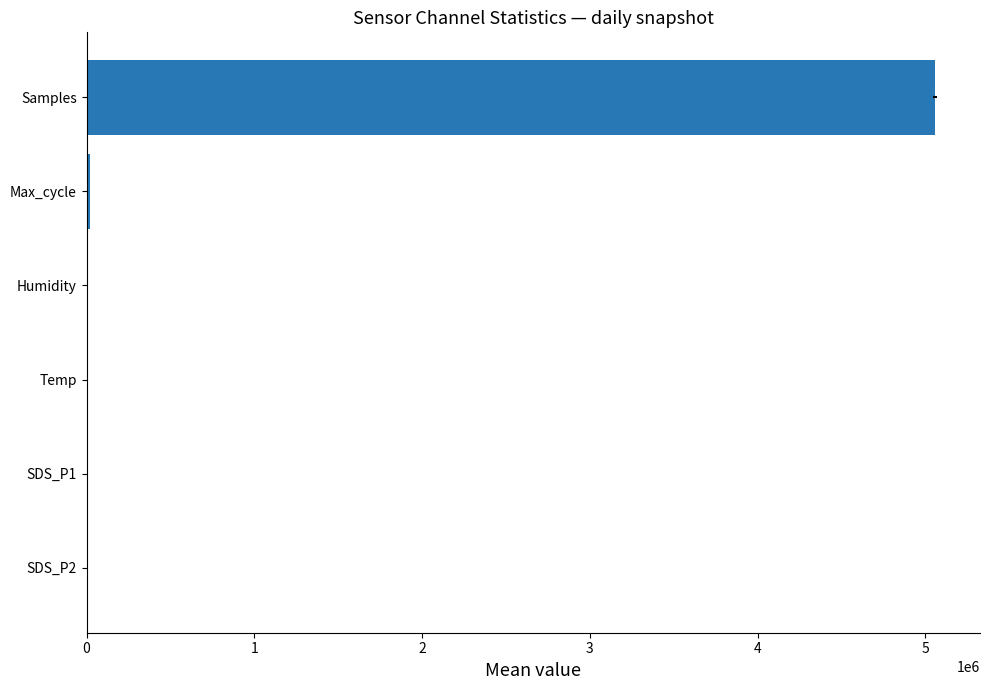

What is the average value?

846428.2